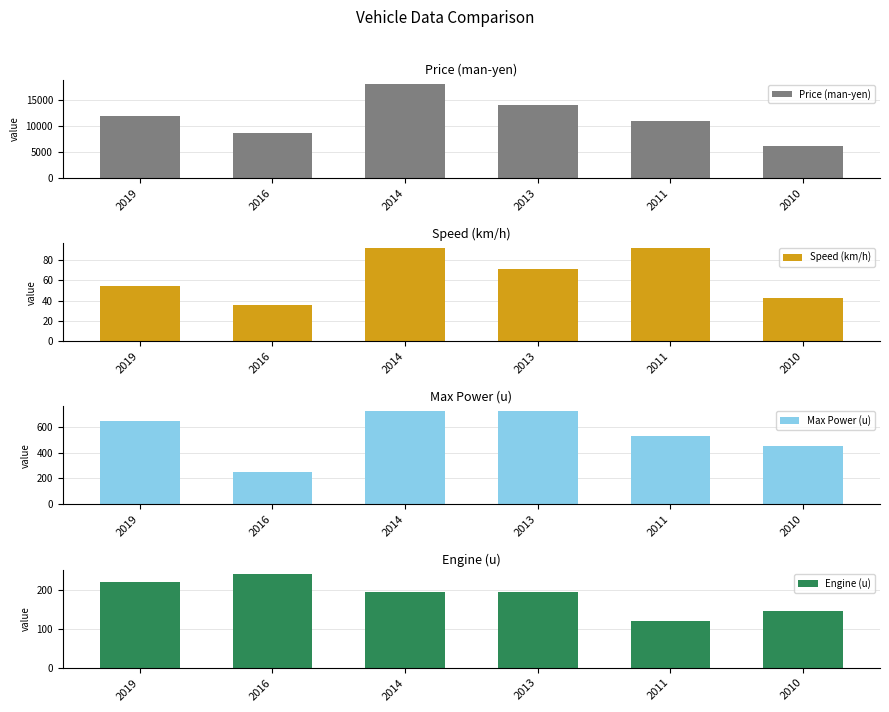

Which series has the largest range (max minus min)?

Price (man-yen)